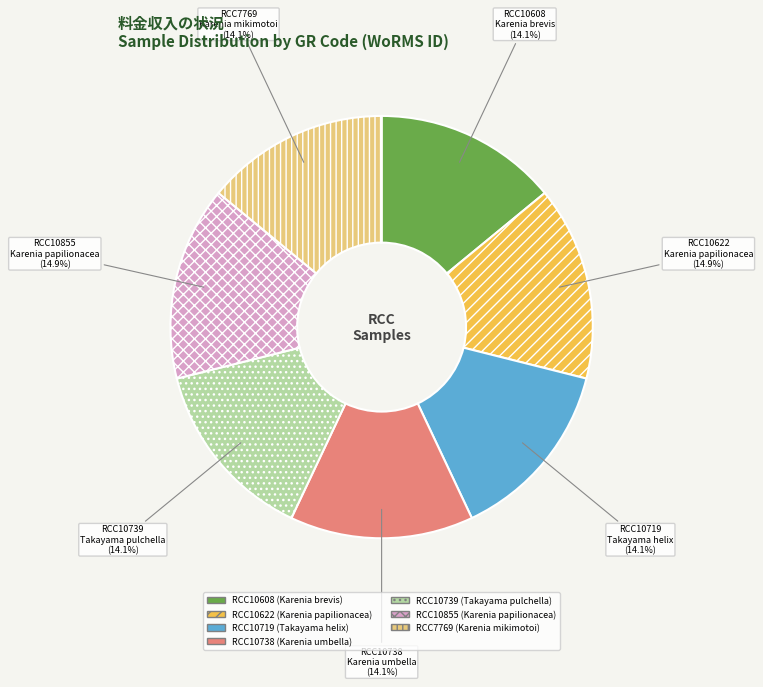

Is there a majority slice in this chart?

No